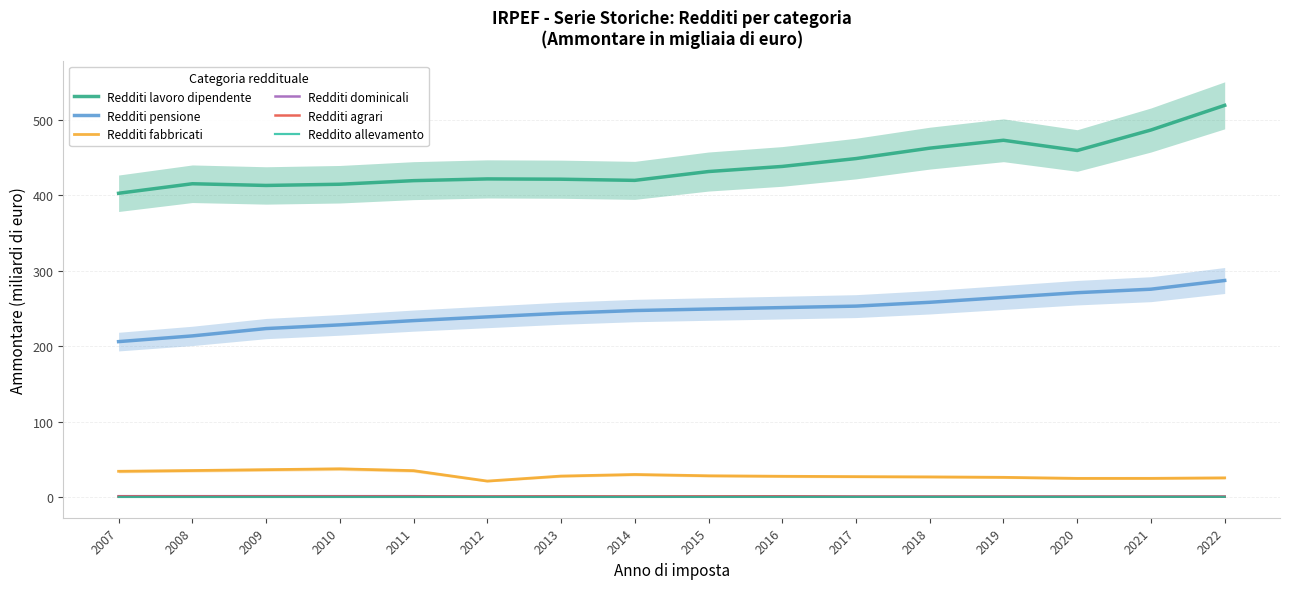

List the labels in order of Redditi dominicali value, smallest first.

2014, 2015, 2012, 2022, 2021, 2020, 2019, 2017, 2018, 2013, 2016, 2008, 2007, 2009, 2011, 2010